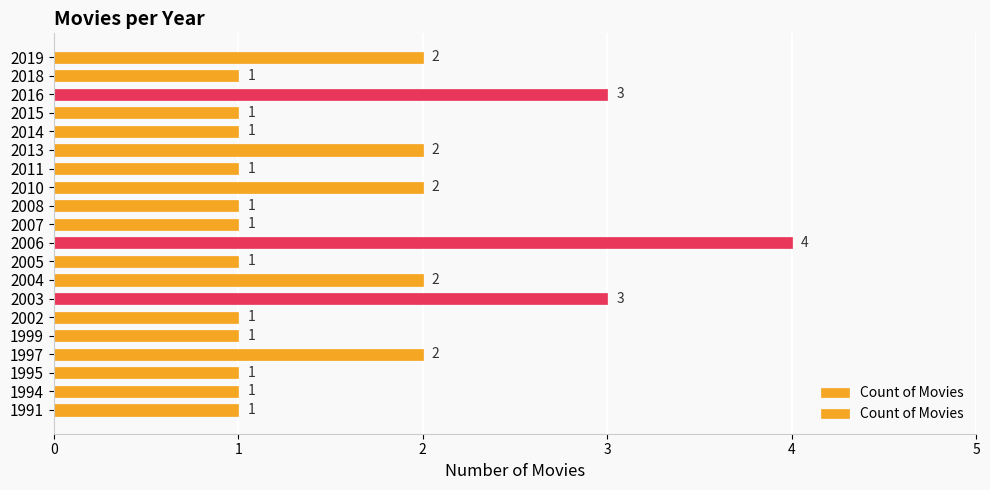

Which label corresponds to the largest value in the chart?

2006